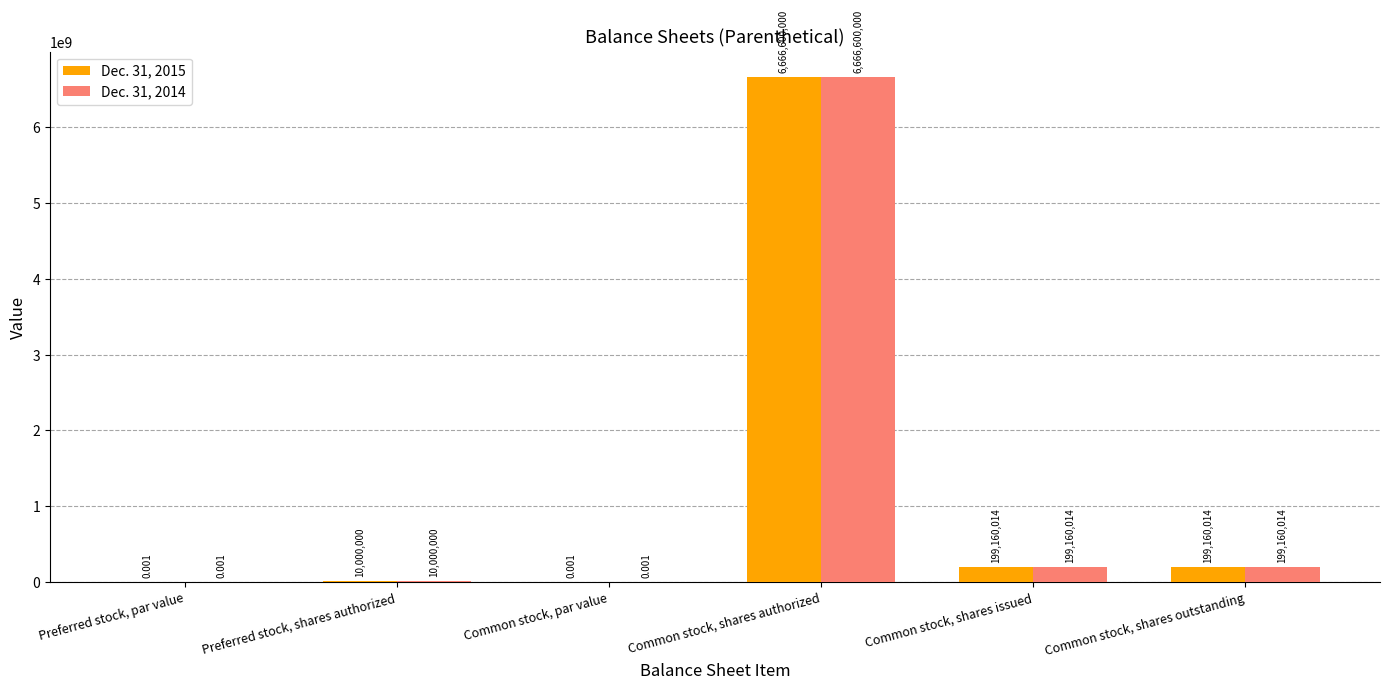

Which category has the highest value across all series?

Common stock, shares authorized